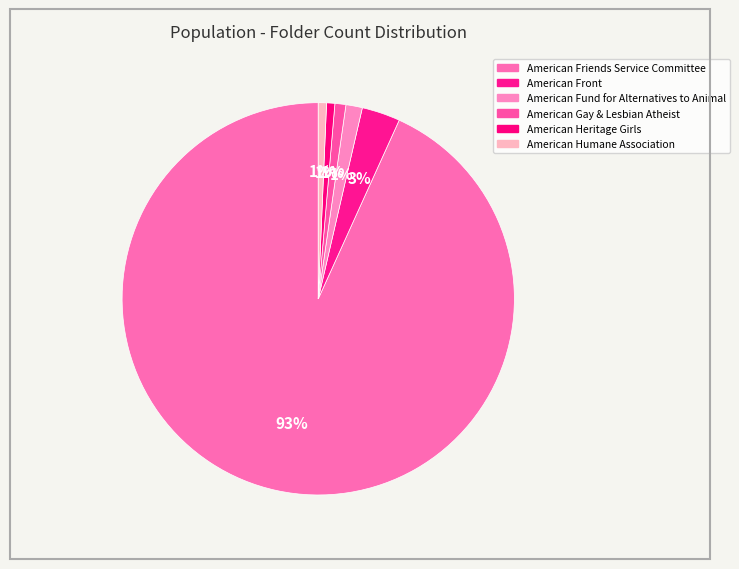

To the nearest percent, what is the combined percentage of American Heritage Girls and American Friends Service Committee?

94%